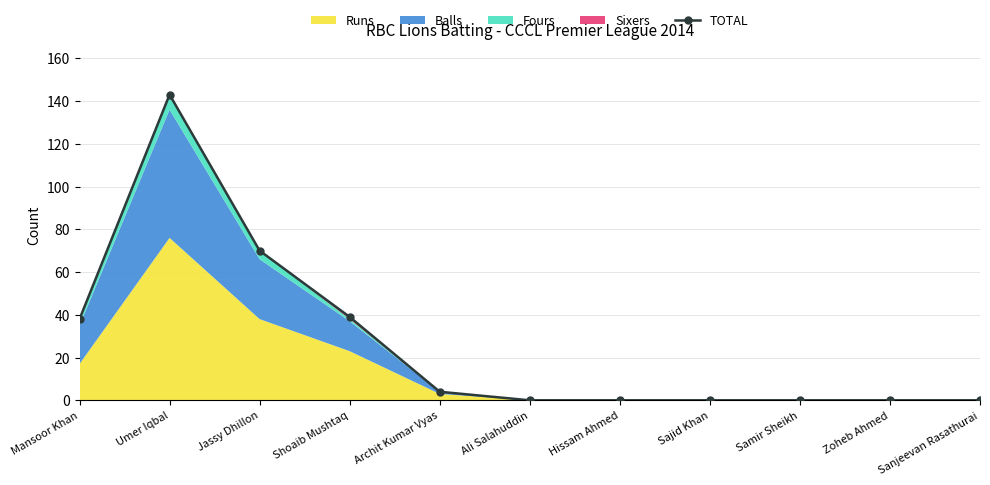

What is the value of the 3rd point from the left?

70